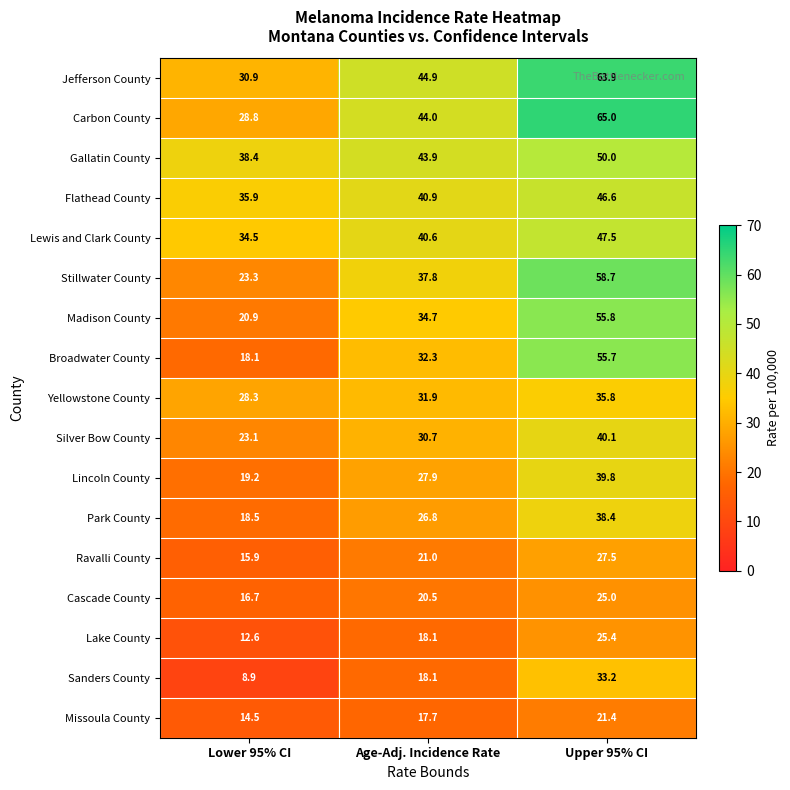

At how many categories does at least one series exceed 24?

3